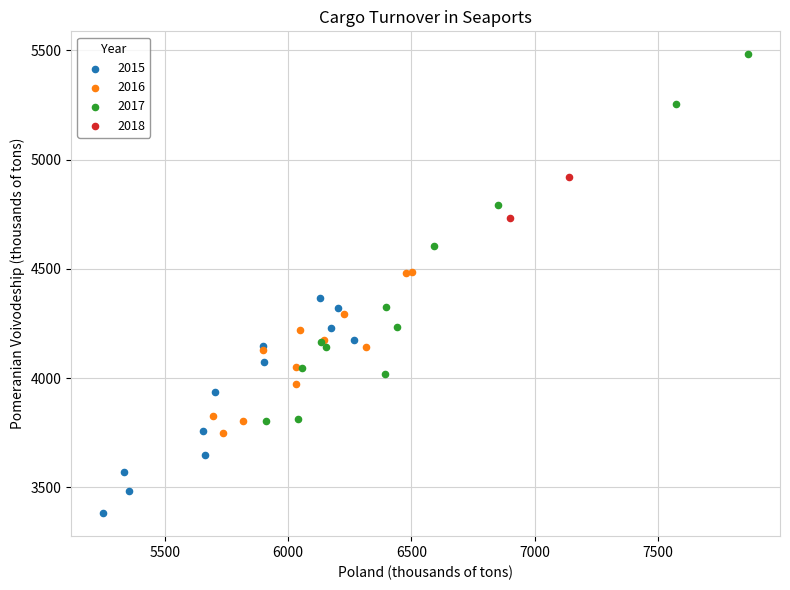

What are all the series names shown in the legend?

2015, 2016, 2017, 2018